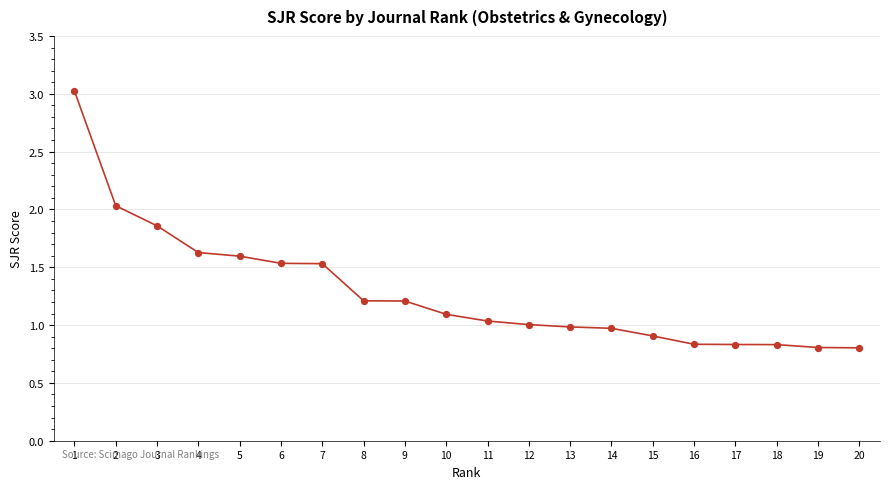

What is the change in value from 8 to 15?

-0.3